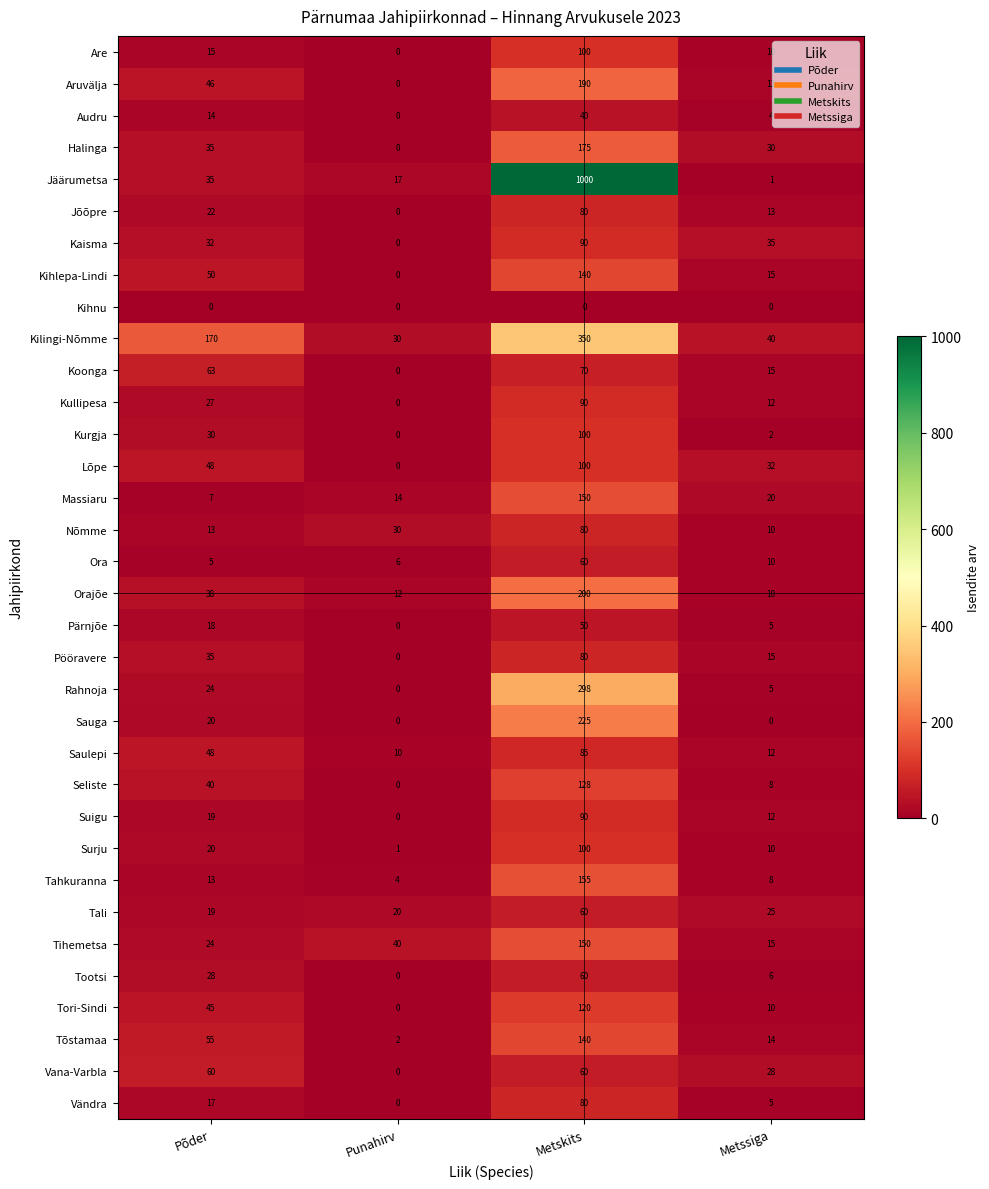

Which series has the widest spread of values?

Jäärumetsa